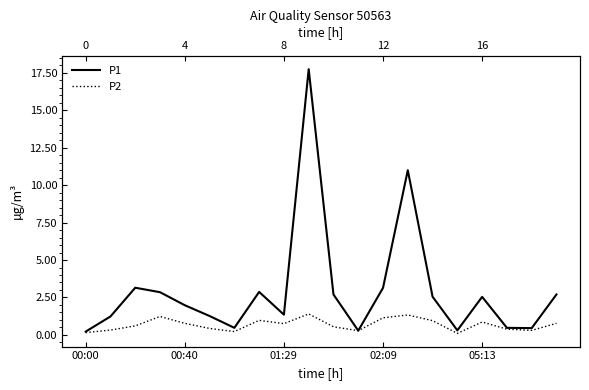

What value does the P1 series have at 6?

0.5